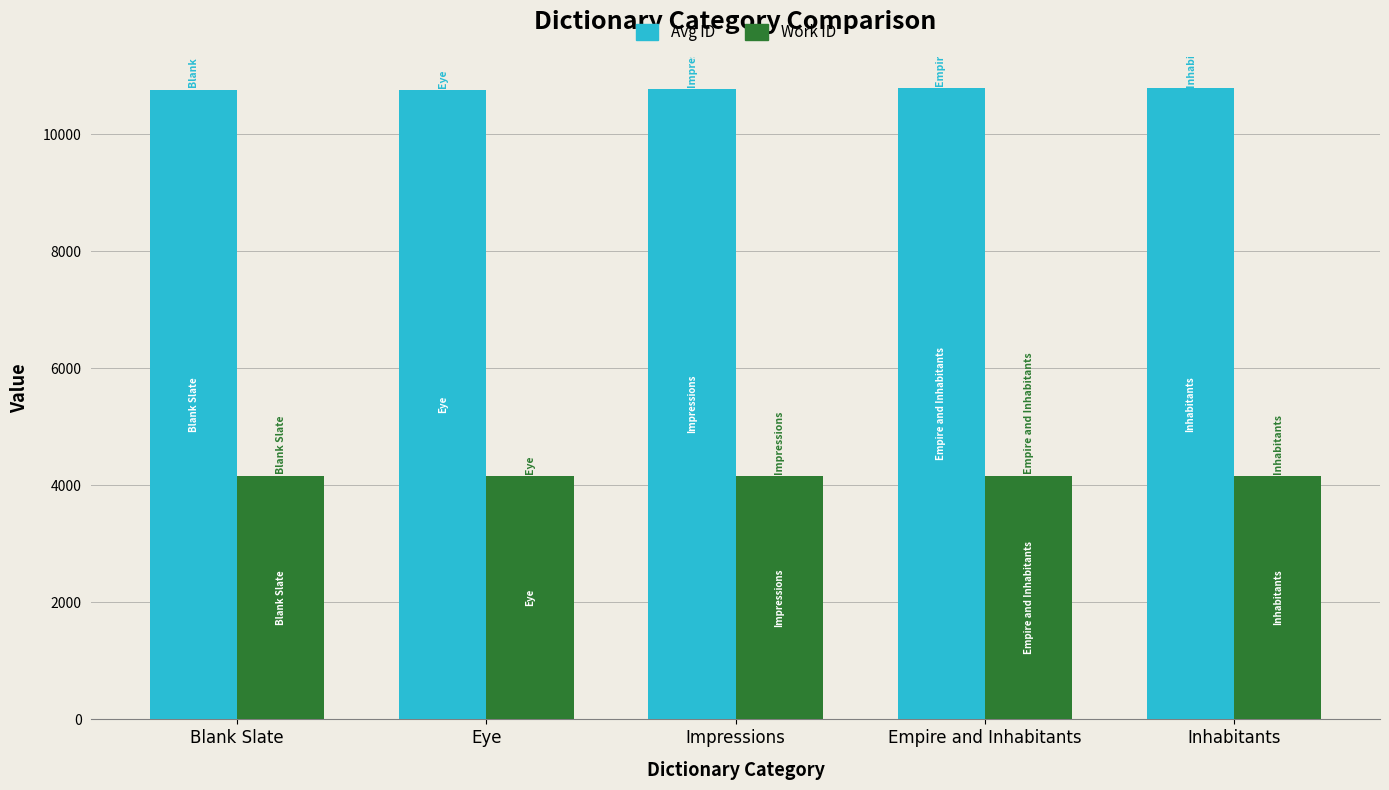

What is the minimum value for Work ID?

4167